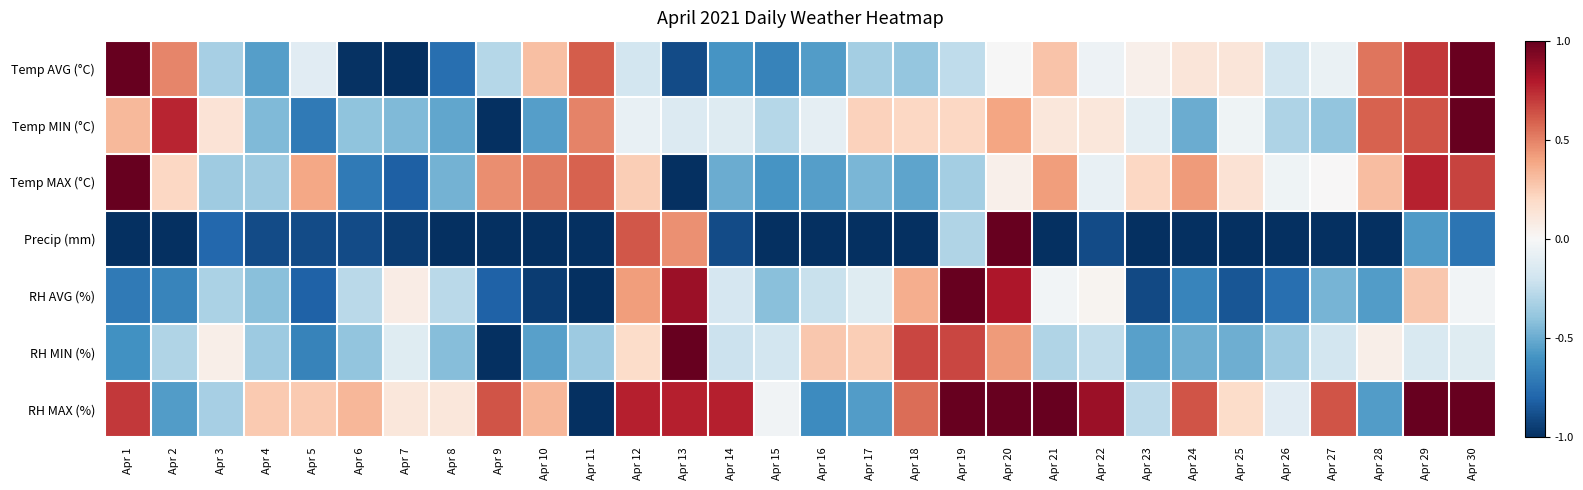

Count the number of data series in this chart.

7